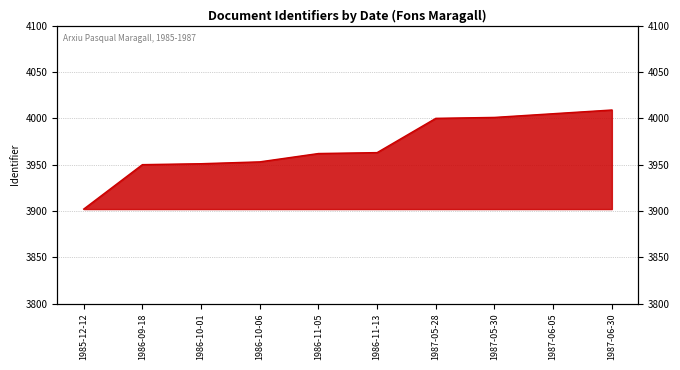

List the labels in order of value, largest first.

1987-06-30, 1987-06-05, 1987-05-30, 1987-05-28, 1986-11-13, 1986-11-05, 1986-10-06, 1986-10-01, 1986-09-18, 1985-12-12